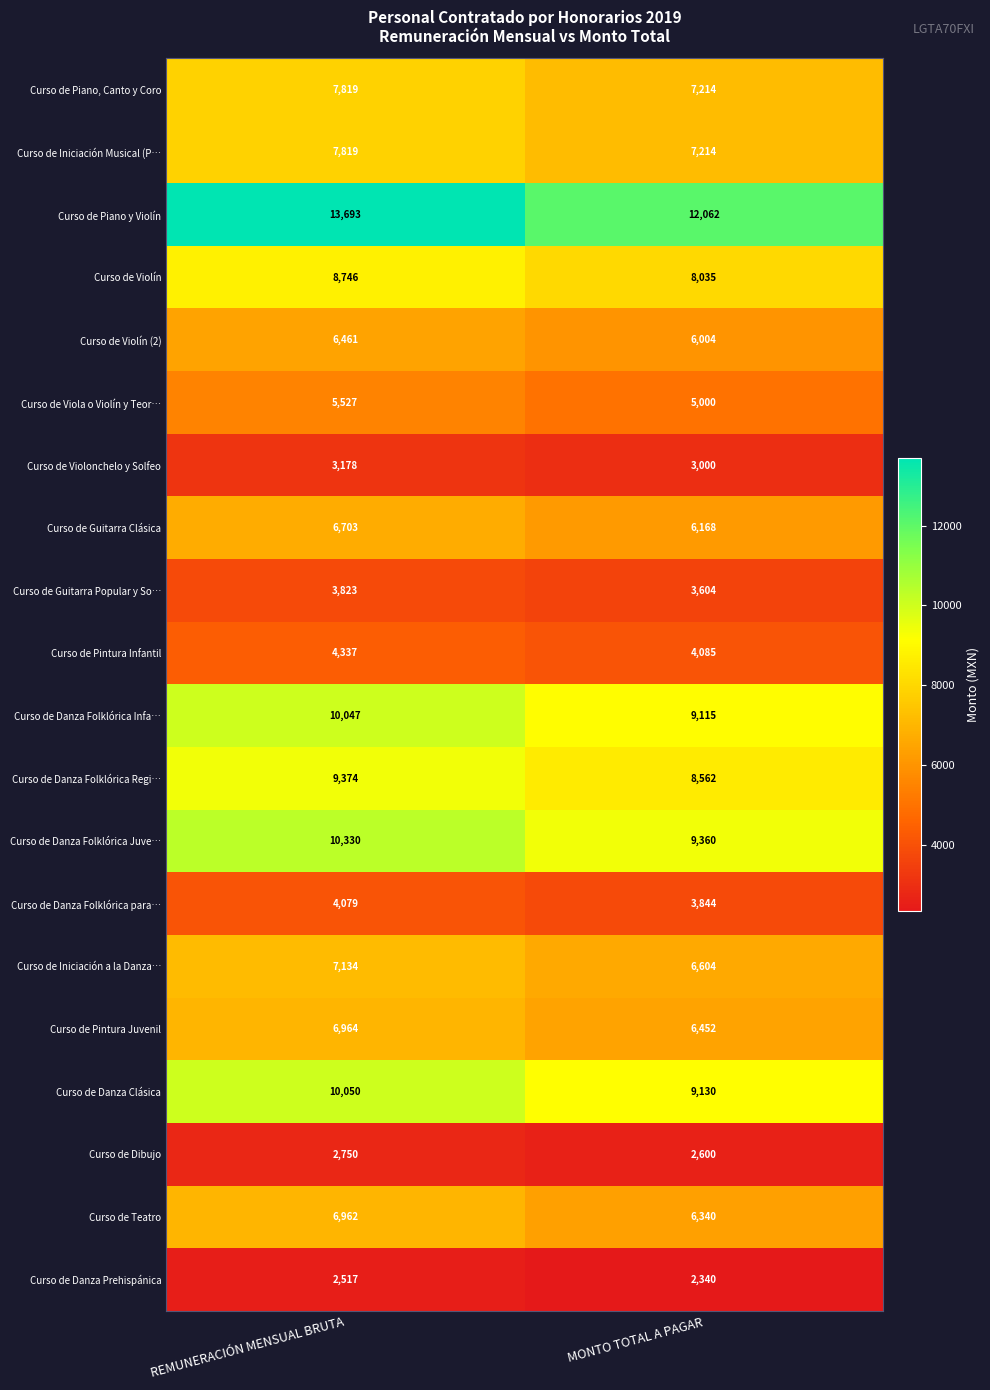

Is it true that Curso de Violín (2) equals 6004 at MONTO TOTAL A PAGAR?

True